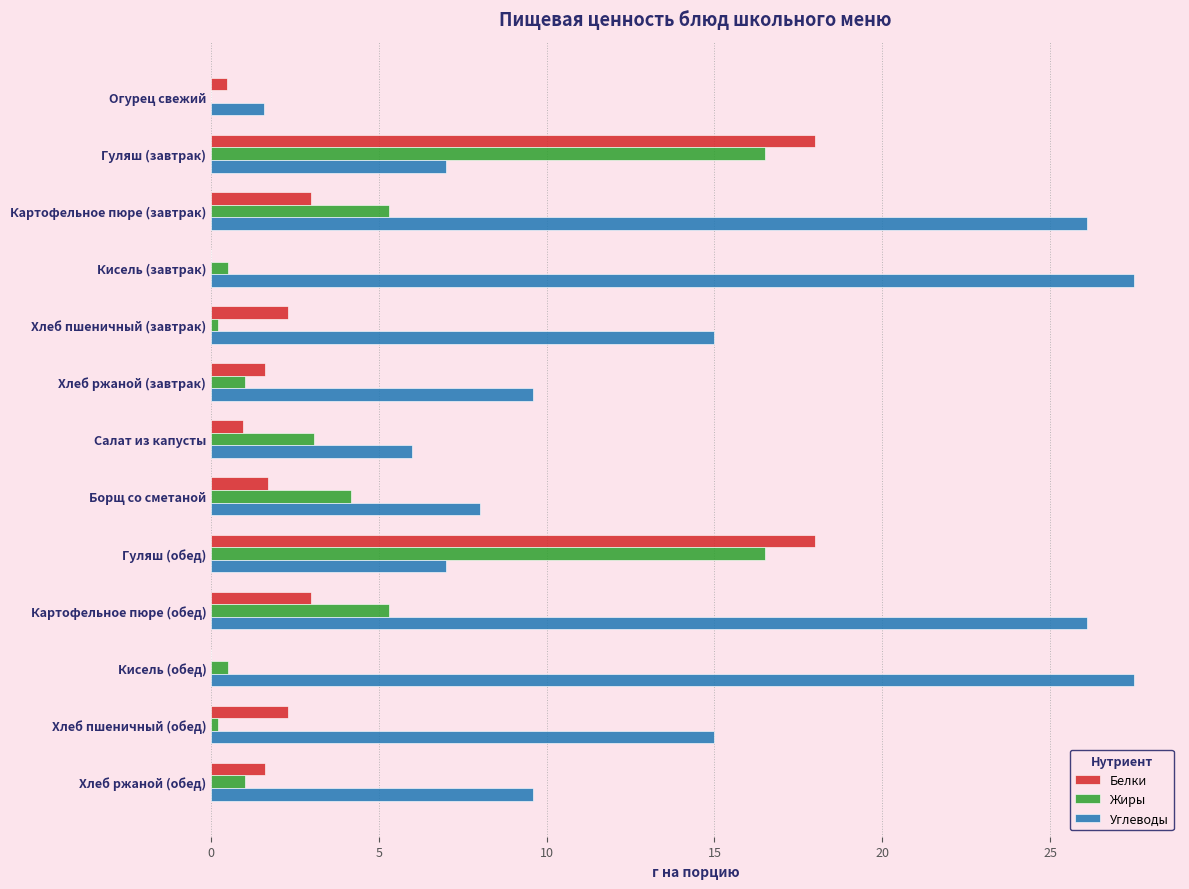

How many categories are shown in the chart?

13